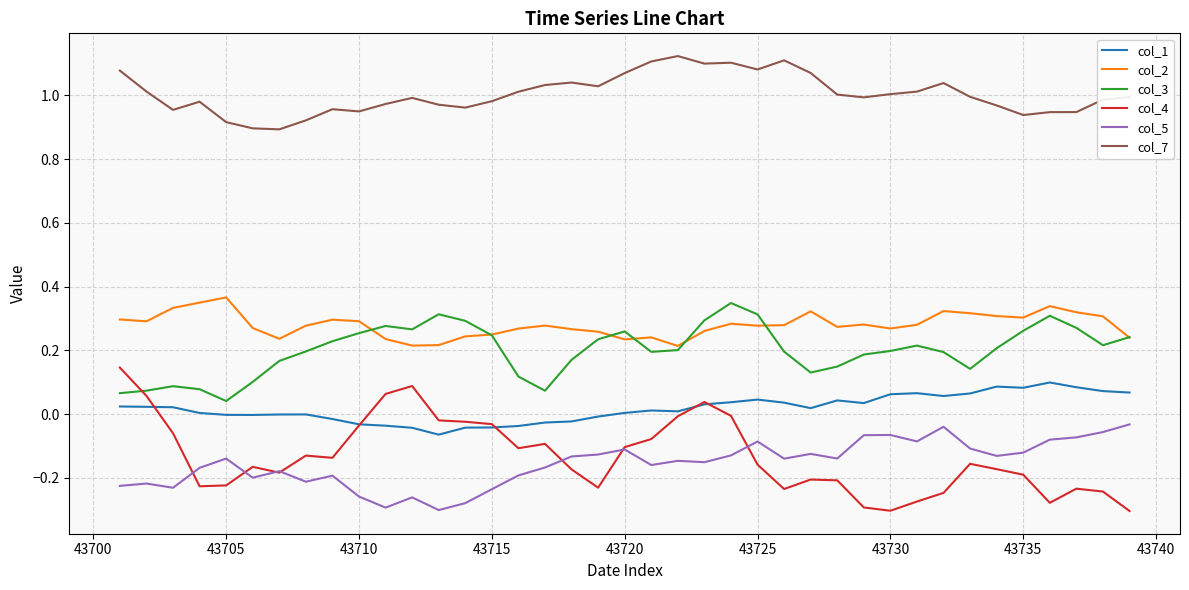

Which series has the largest total across all categories?

col_7